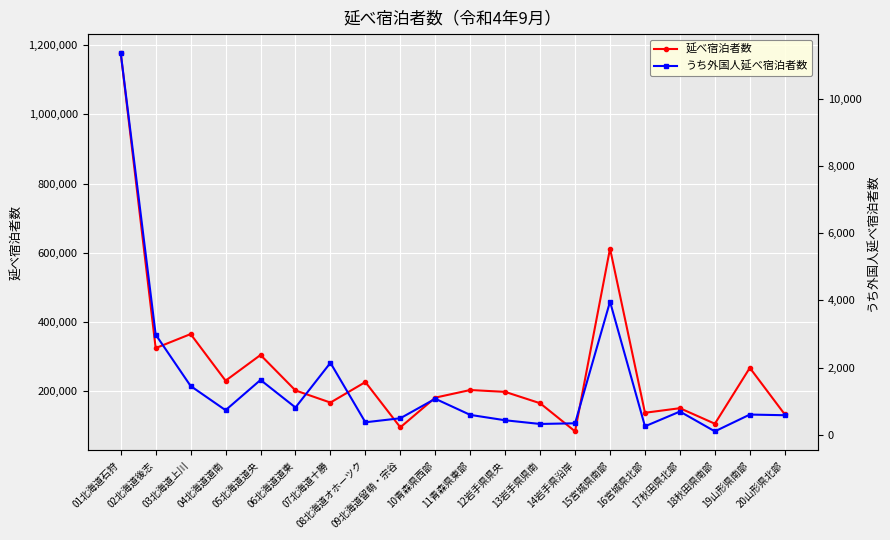

Where does the 延べ宿泊者数 series first go above 202000?

01北海道石狩